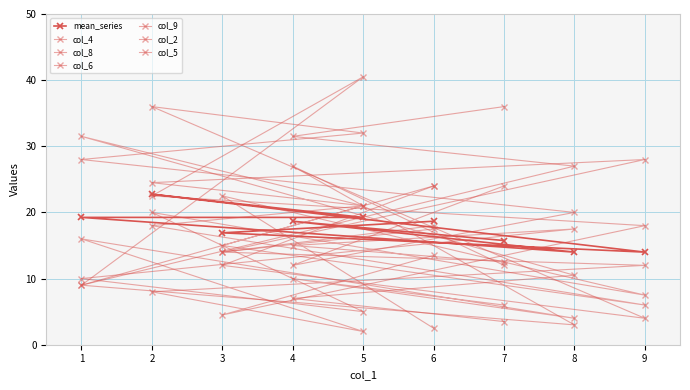

Is the value of col_2 at 3 greater than the value of col_4 at 9?

No